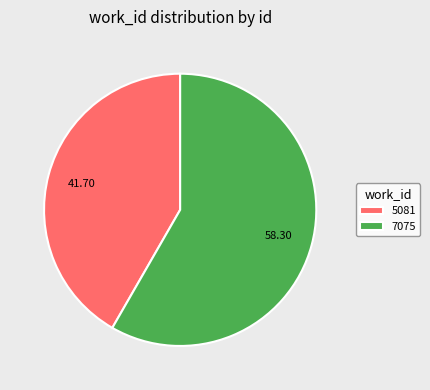

Approximately how many times larger is the value at 7075 compared to 5081?

1.4